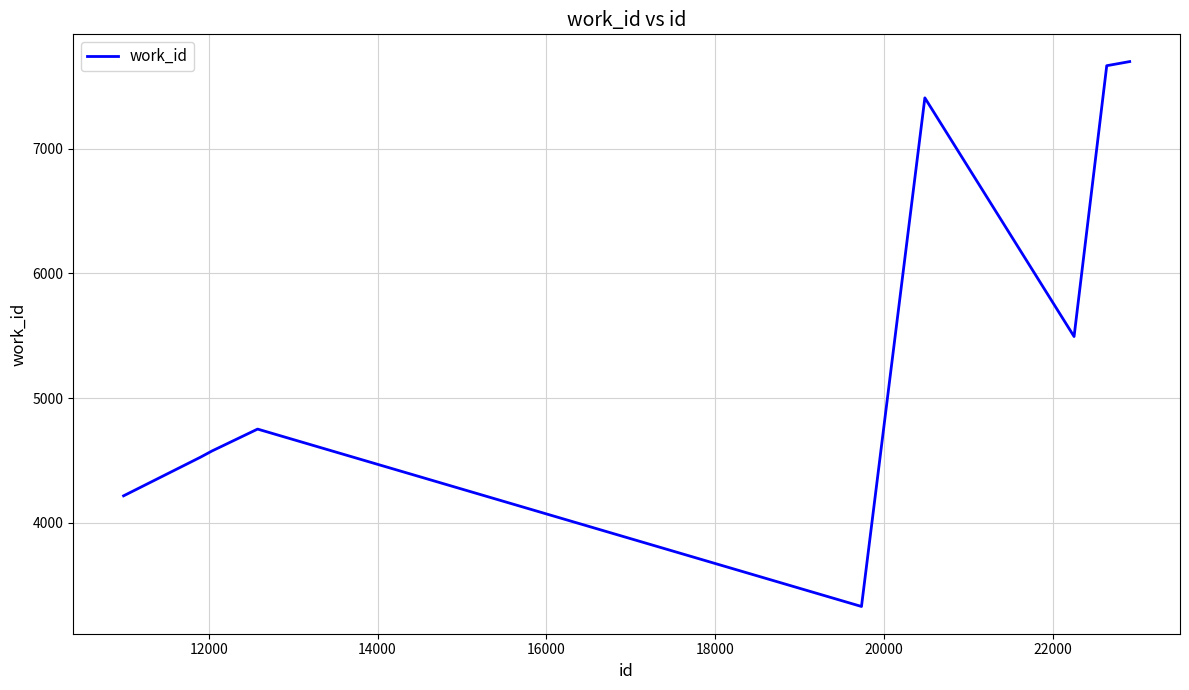

What is the difference between the maximum and minimum values?

4368